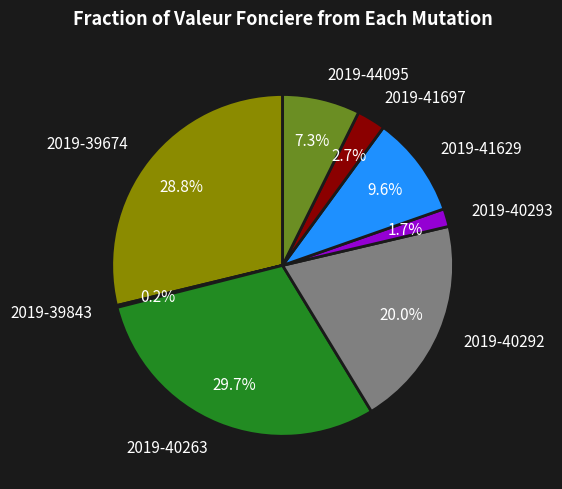

Do 2019-40293 and 2019-44095 together represent more than half of the pie?

No